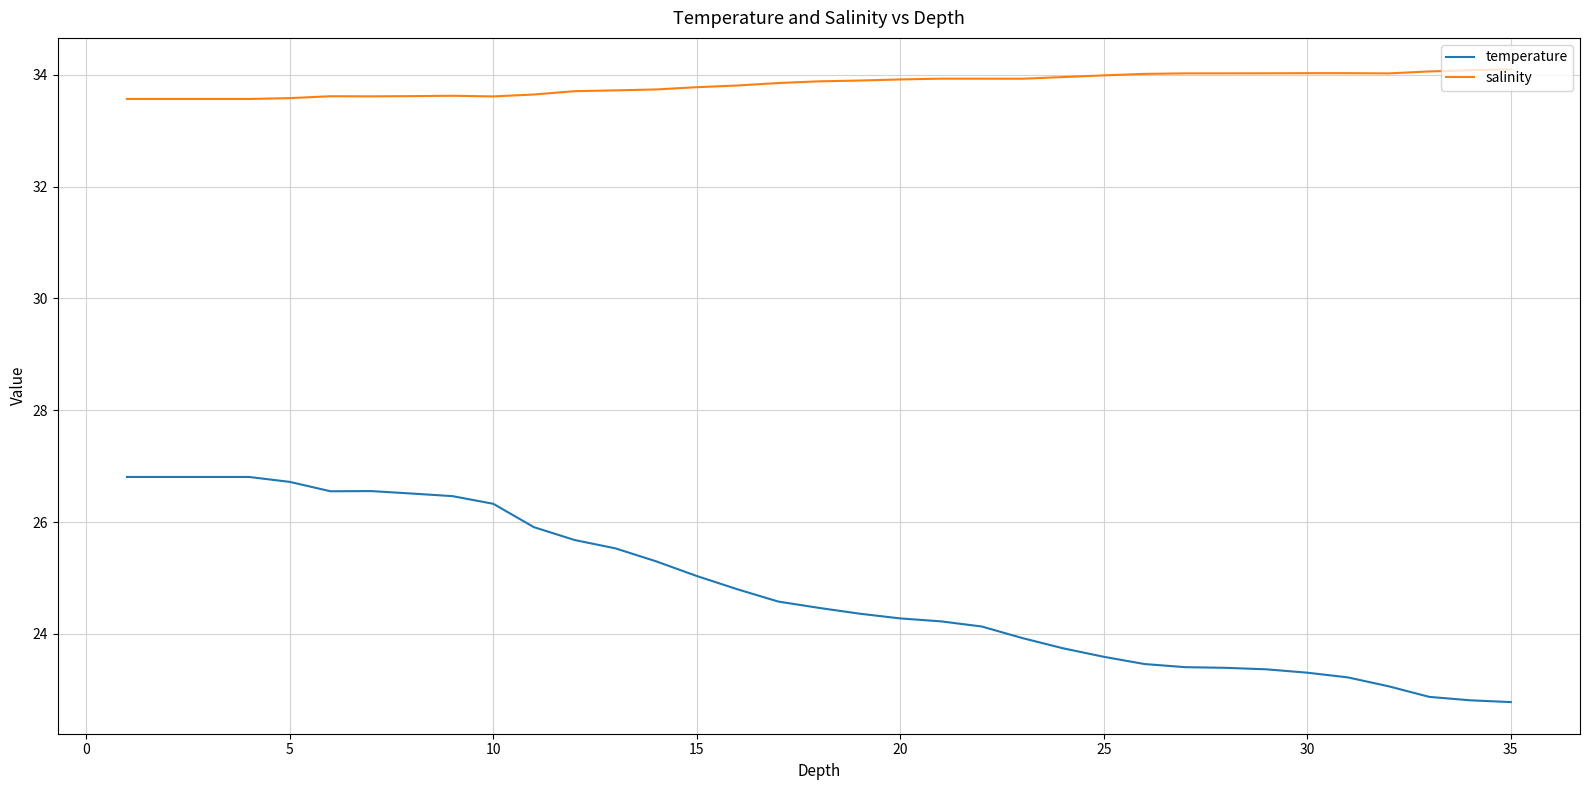

Which series has the largest total across all categories?

salinity